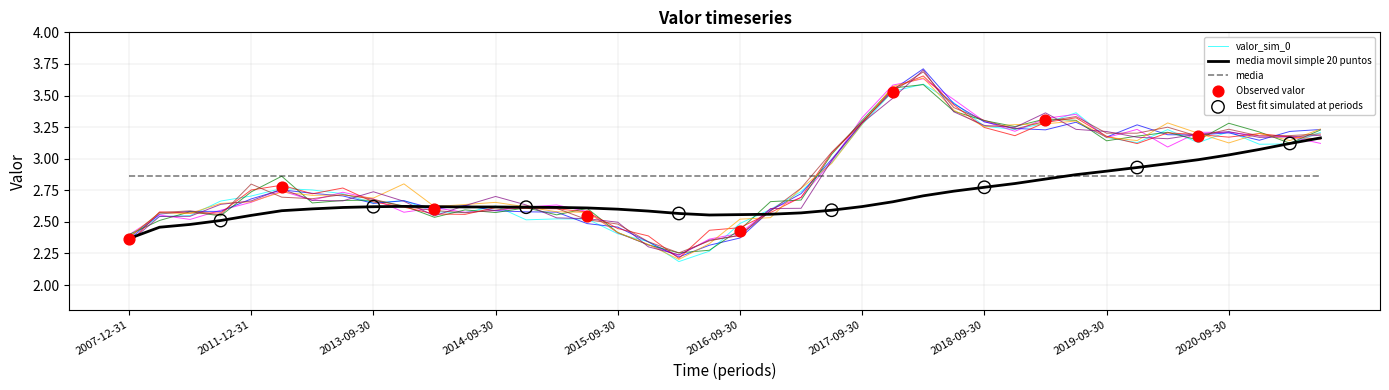

Which series has the largest total across all categories?

valor